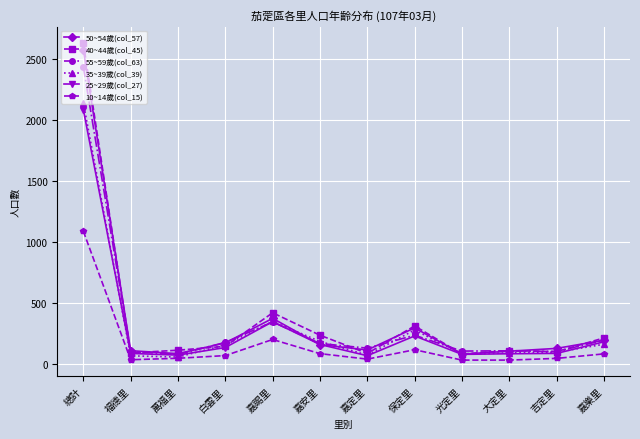

True or false: 40~44歲(col_45) has a value of 232 at 嘉安里.

True